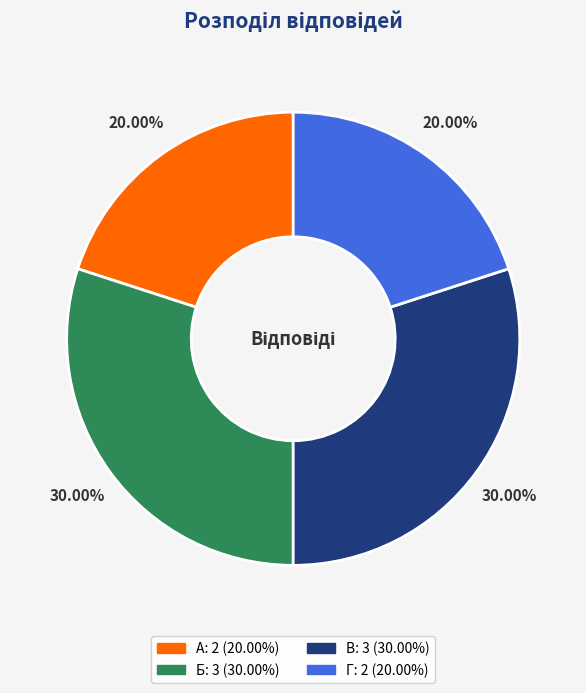

Does Б account for over 50% of the chart?

No